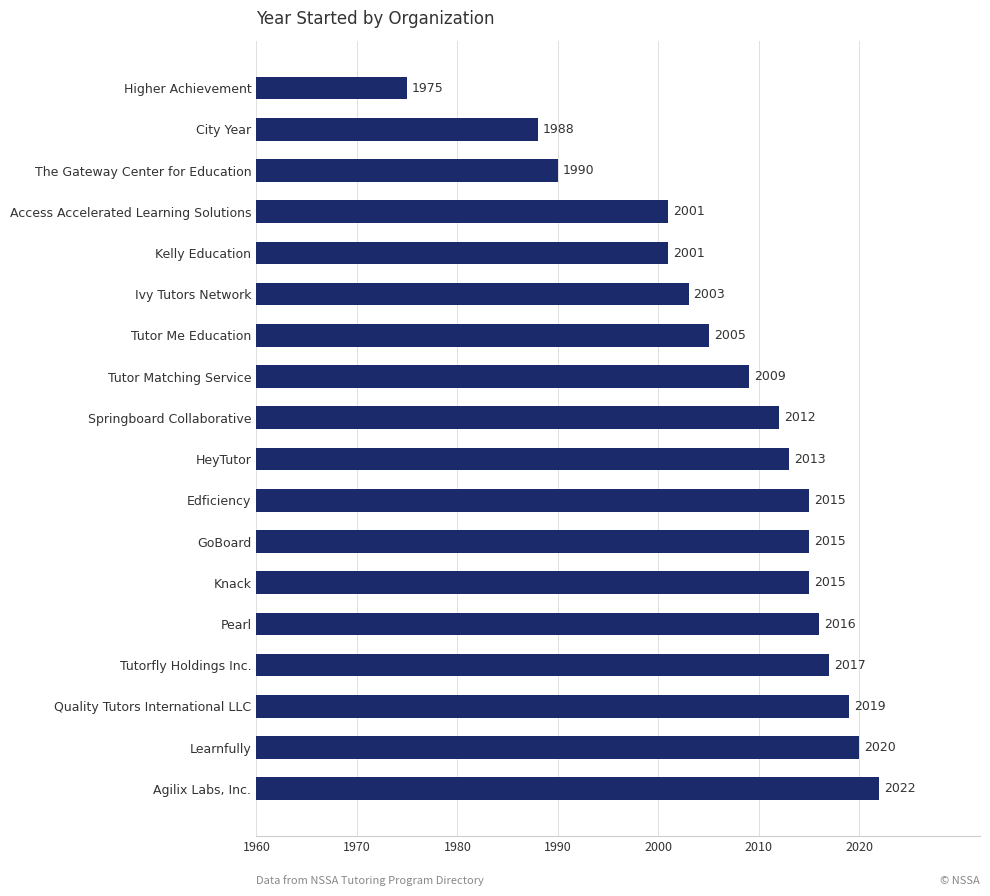

Is it true that the value at Knack is 33?

False